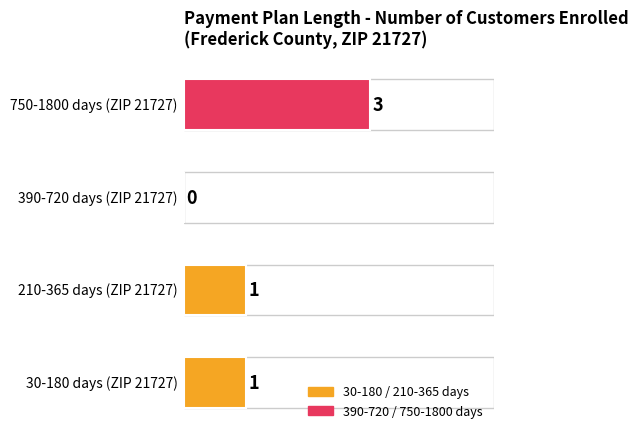

What is the greatest value displayed?

3